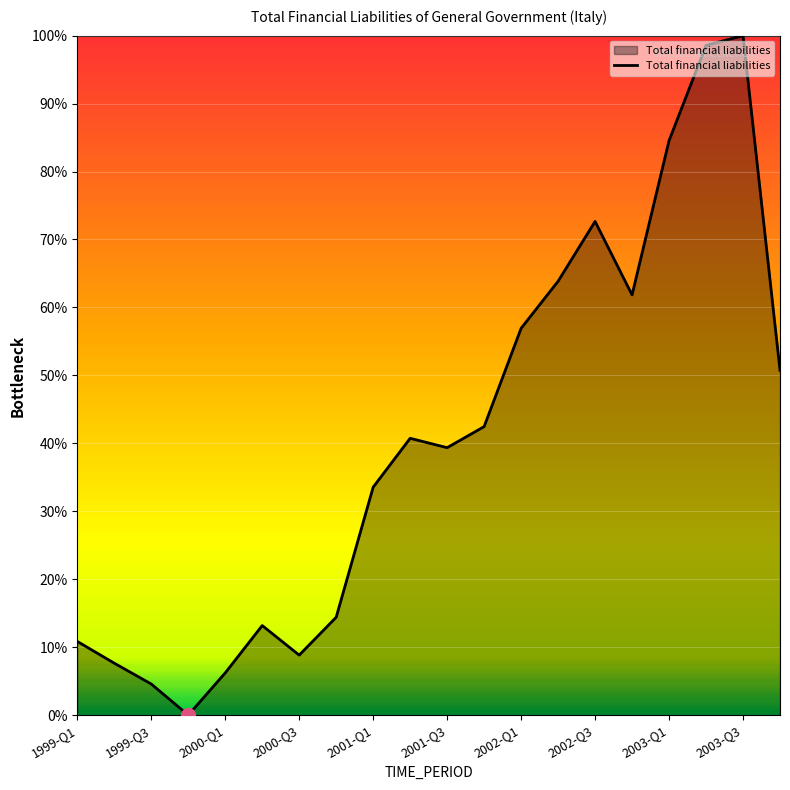

What is the average value?

0.4